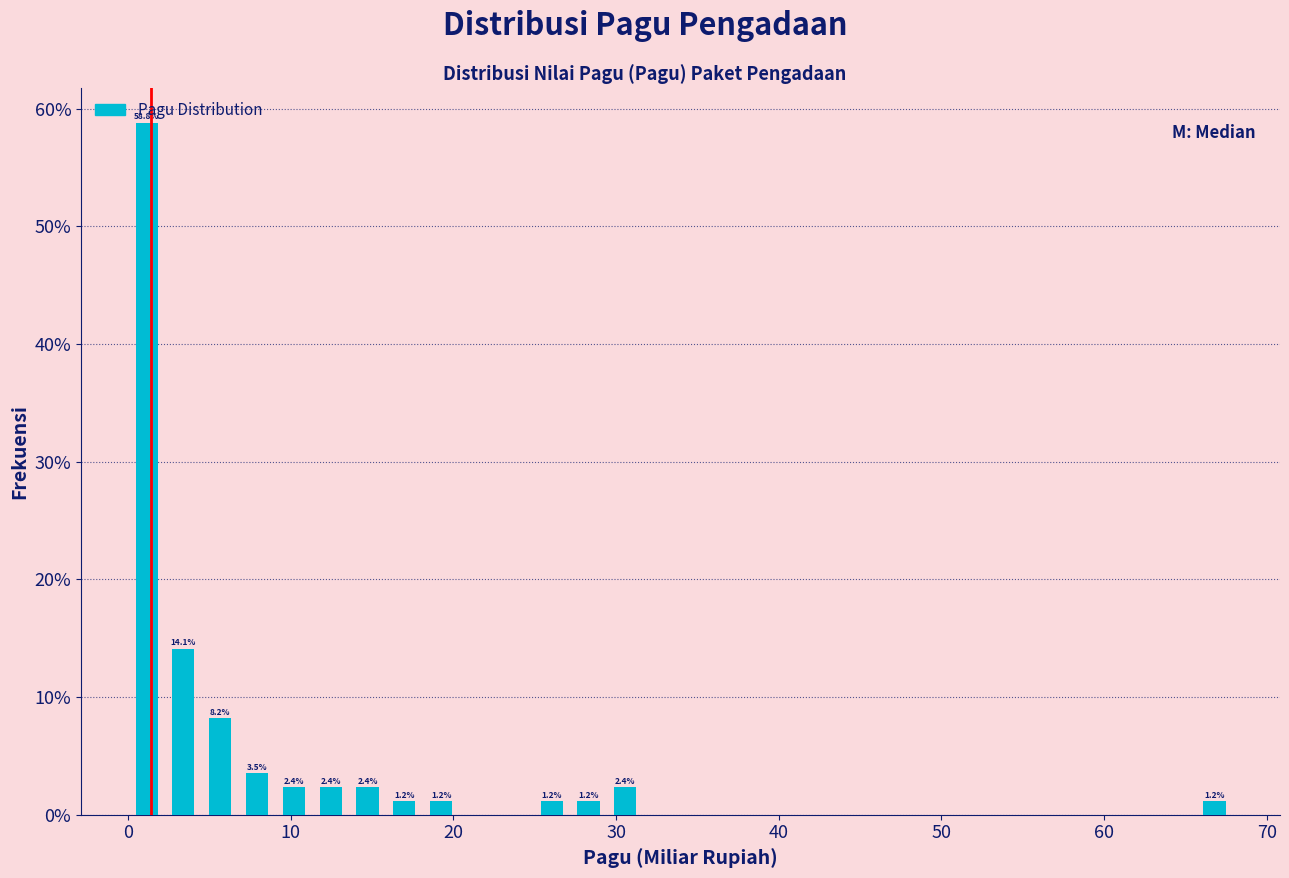

Around what value on the x-axis is the tallest bar? Give the approximate position of its centre, as read against the axis.

1